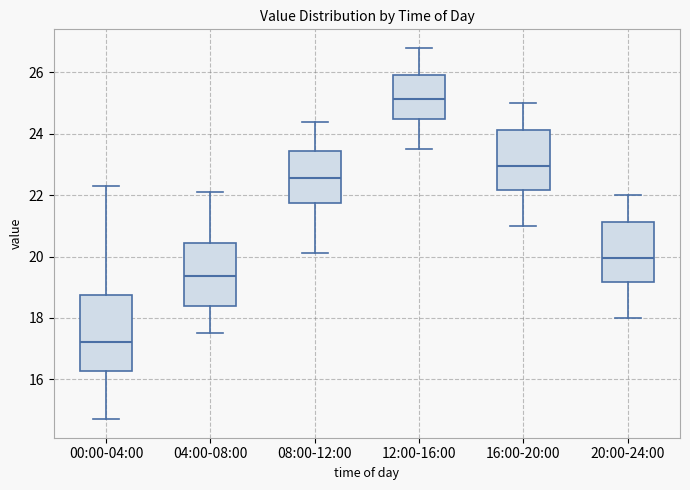

Reading left to right, transcribe this box plot: for each box, give where its median line is, the range the box spans, and where its two whiskers end, as read against the y-axis. The values are not printed on the chart, so give them approximately, as read against the axis.

00:00-04:00: median 17.2, box 16.2 to 18.8, whiskers 14.8 to 22.4
04:00-08:00: median 19.4, box 18.4 to 20.4, whiskers 17.6 to 22.2
08:00-12:00: median 22.6, box 21.8 to 23.4, whiskers 20.2 to 24.4
12:00-16:00: median 25.2, box 24.4 to 26.0, whiskers 23.6 to 26.8
16:00-20:00: median 23.0, box 22.2 to 24.2, whiskers 21.0 to 25.0
20:00-24:00: median 20.0, box 19.2 to 21.2, whiskers 18.0 to 22.0